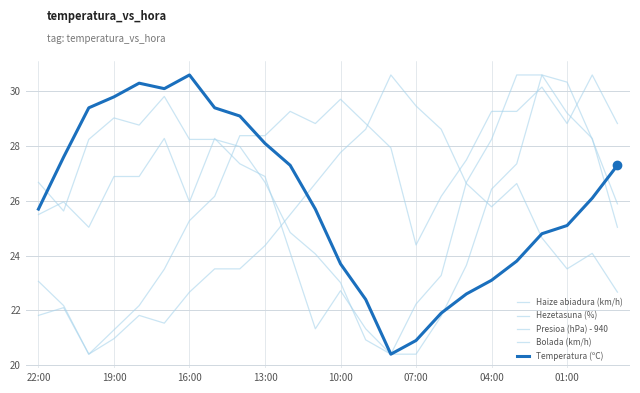

Does the chart have visible grid lines?

Yes